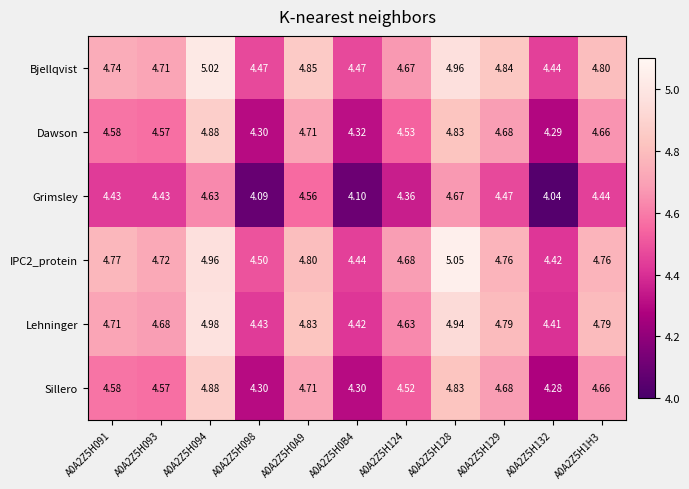

Which series changed the most between A0A2Z5H124 and A0A2Z5H129?

Bjellqvist